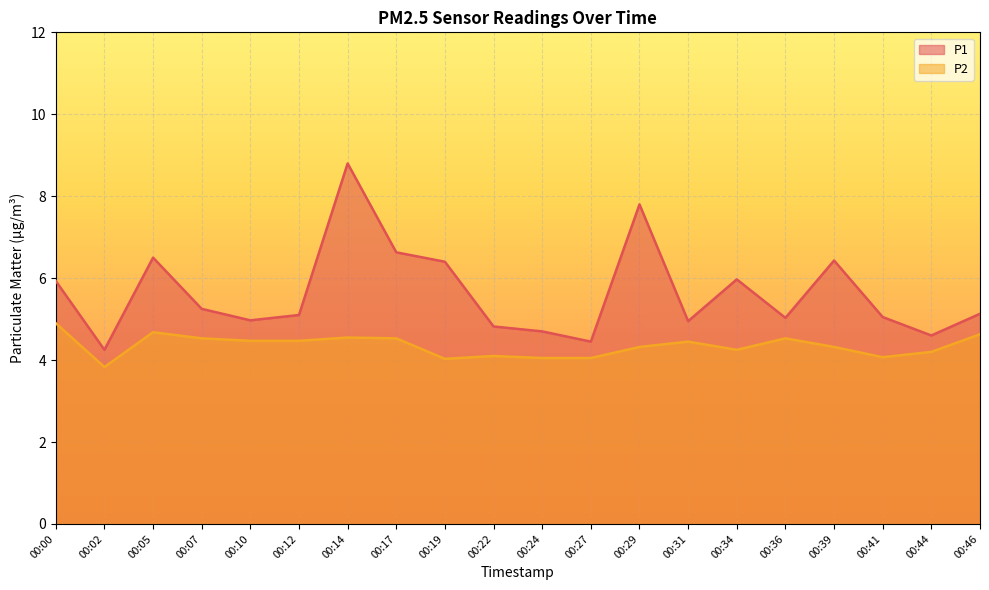

Reading left to right, extract all data points from this chart.

P1: 5.9	4.2	6.5	5.2	5.0	5.1	8.8	6.6	6.4	4.8	4.7	4.5	7.8	5.0	6.0	5.0	6.4	5.0	4.6	5.1
P2: 4.9	3.8	4.7	4.5	4.5	4.5	4.5	4.5	4.0	4.1	4.0	4.0	4.3	4.5	4.2	4.5	4.3	4.1	4.2	4.6